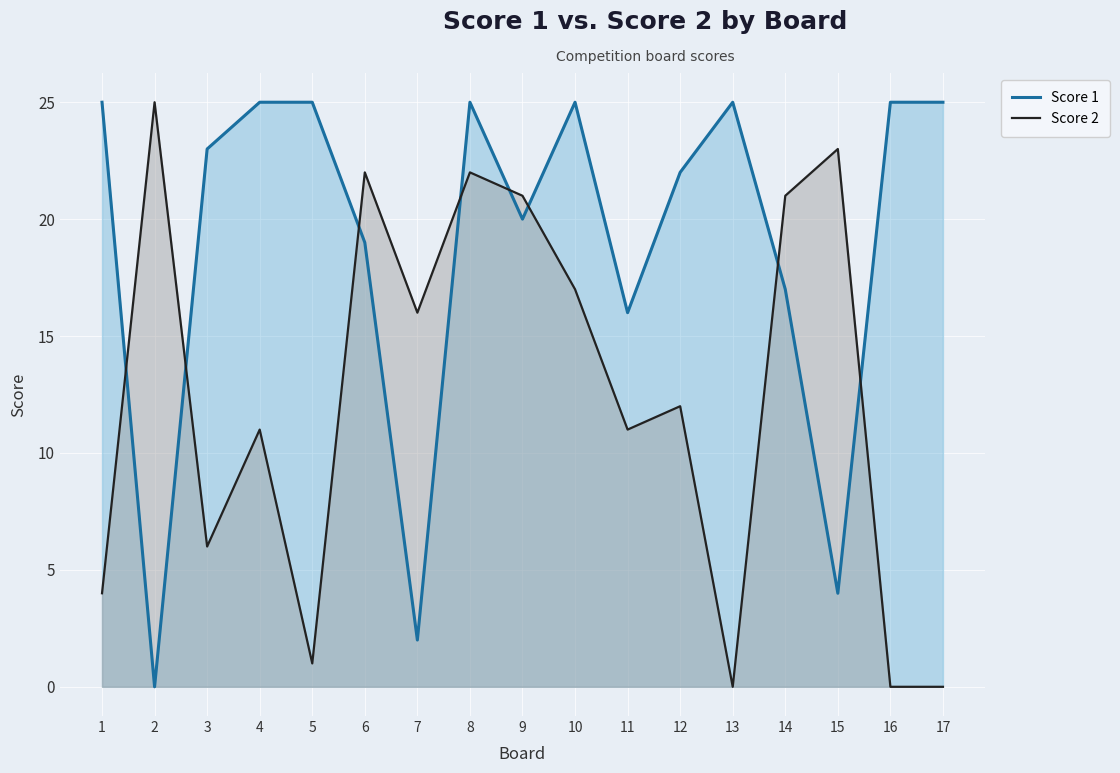

True or false: Score 1 has more than 2 points higher than both neighbors.

True